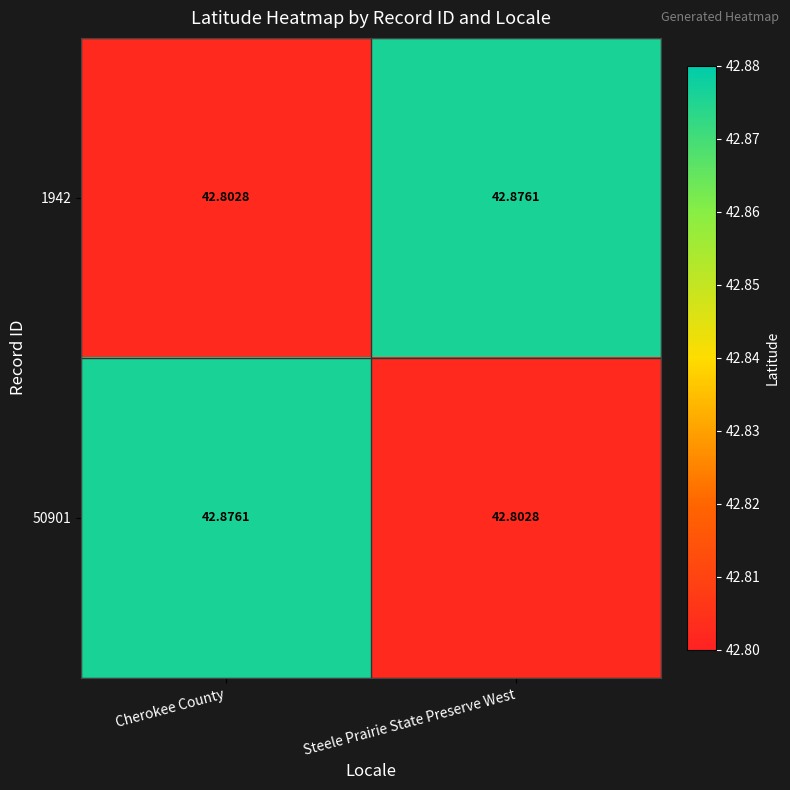

Rank the series at Cherokee County from highest to lowest value.

50901, 1942